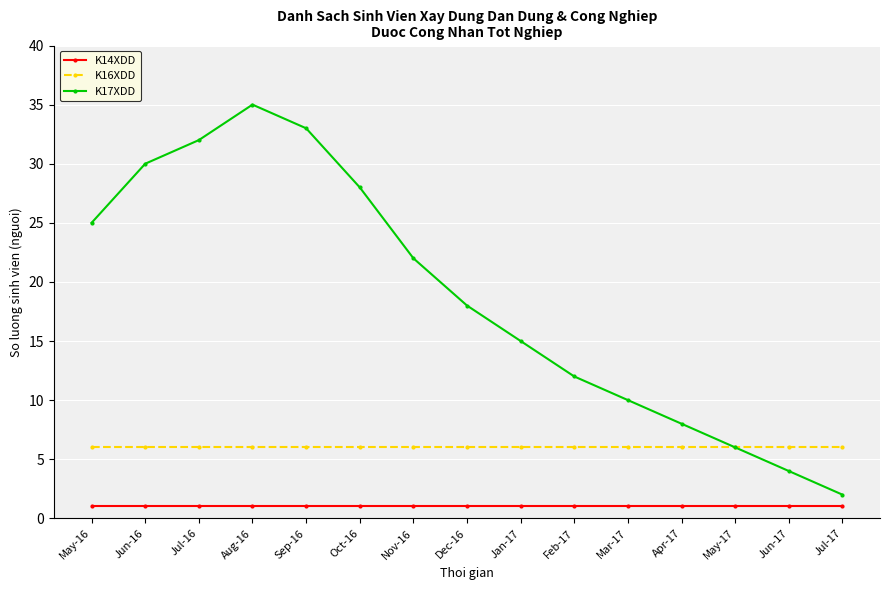

Which category has the highest value across all series?

Aug-16